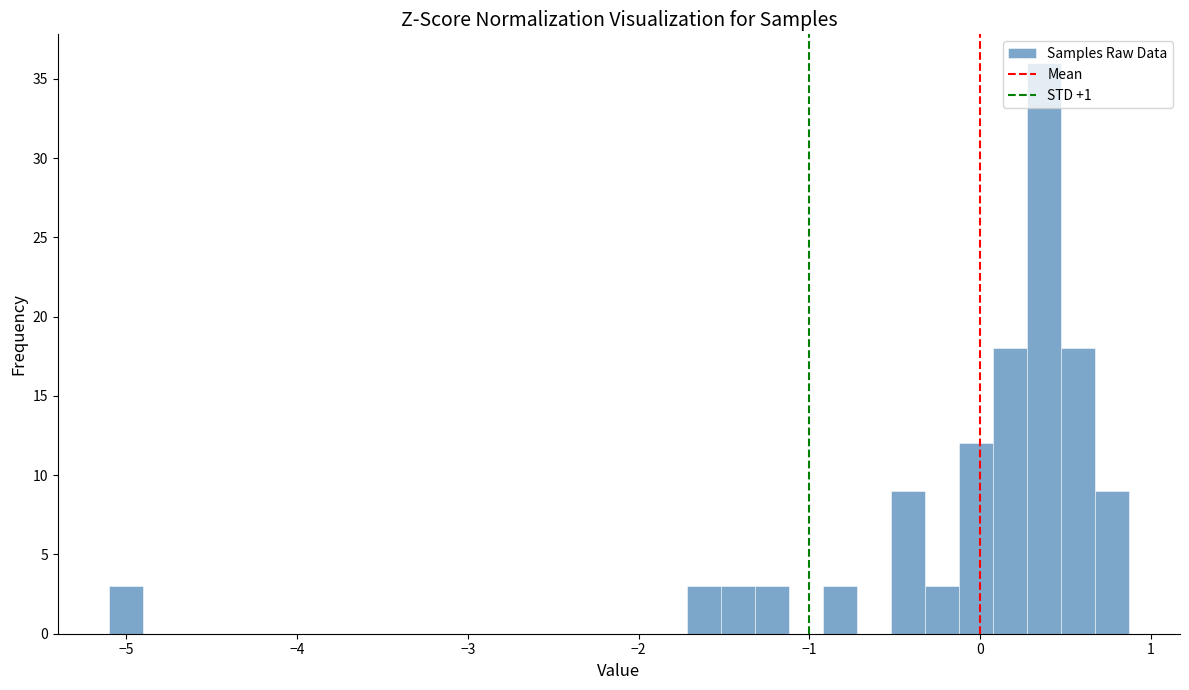

Around what value on the x-axis is the tallest bar? Give the approximate position of its centre, as read against the axis.

0.4